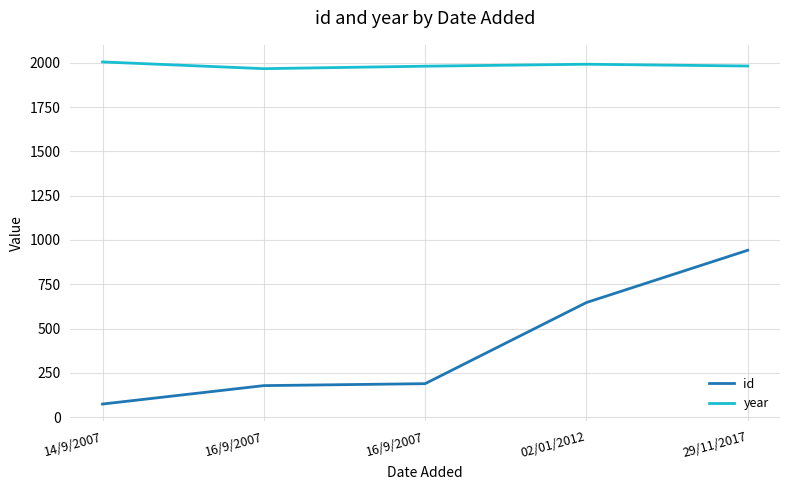

What are all the series names shown in the legend?

id, year